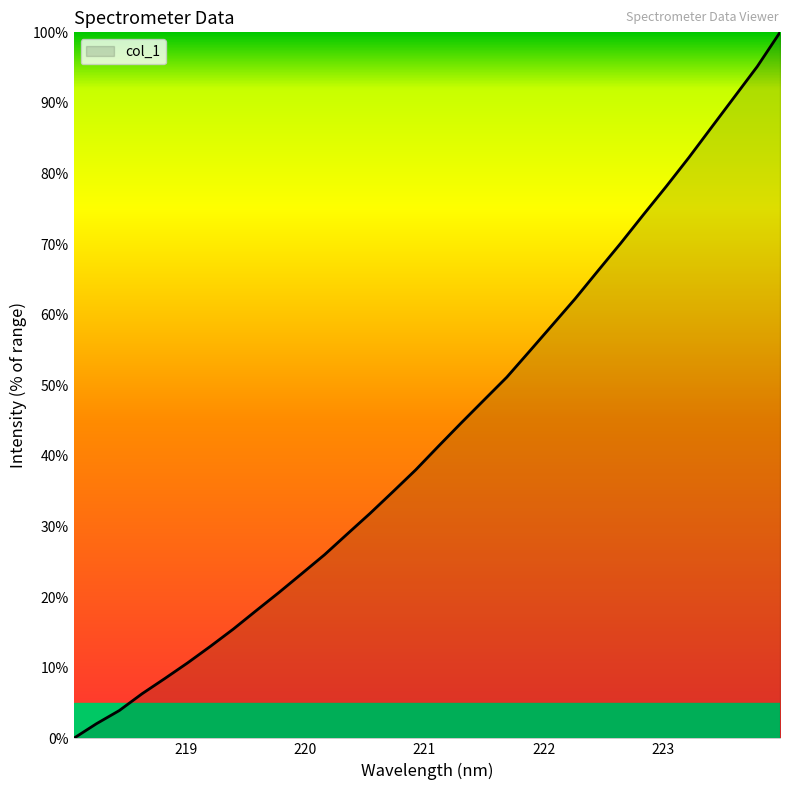

How many categories are shown in the chart?

32